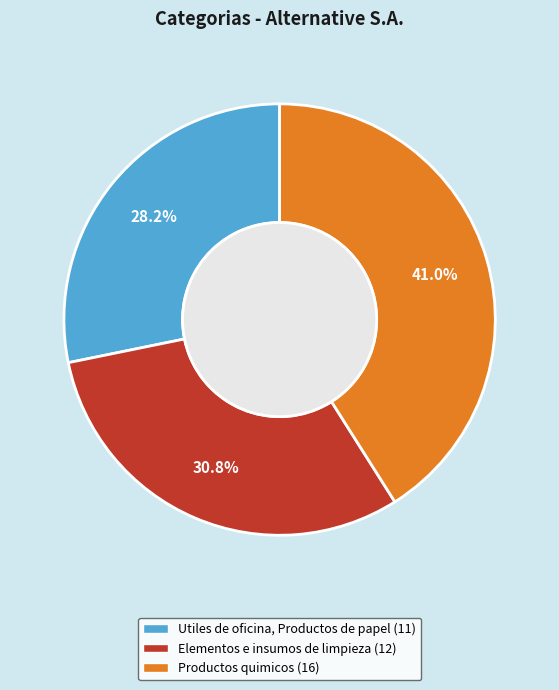

What is the total percentage of Productos quimicos and Utiles de oficina, Productos de papel?

69.2%